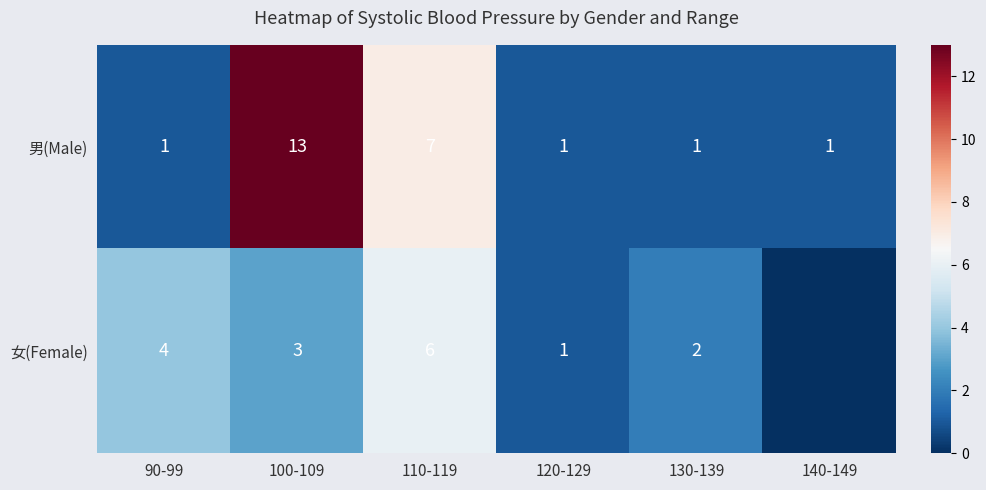

How many series are shown in this chart?

2